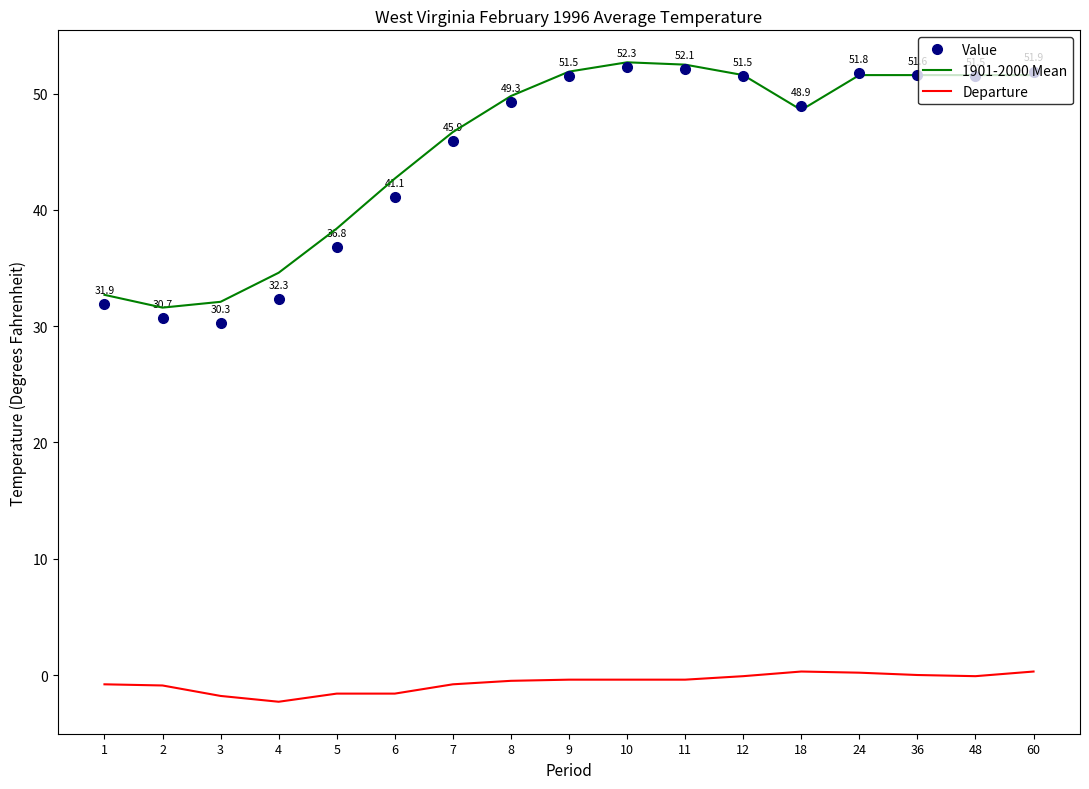

What is the minimum value for Value?

30.3